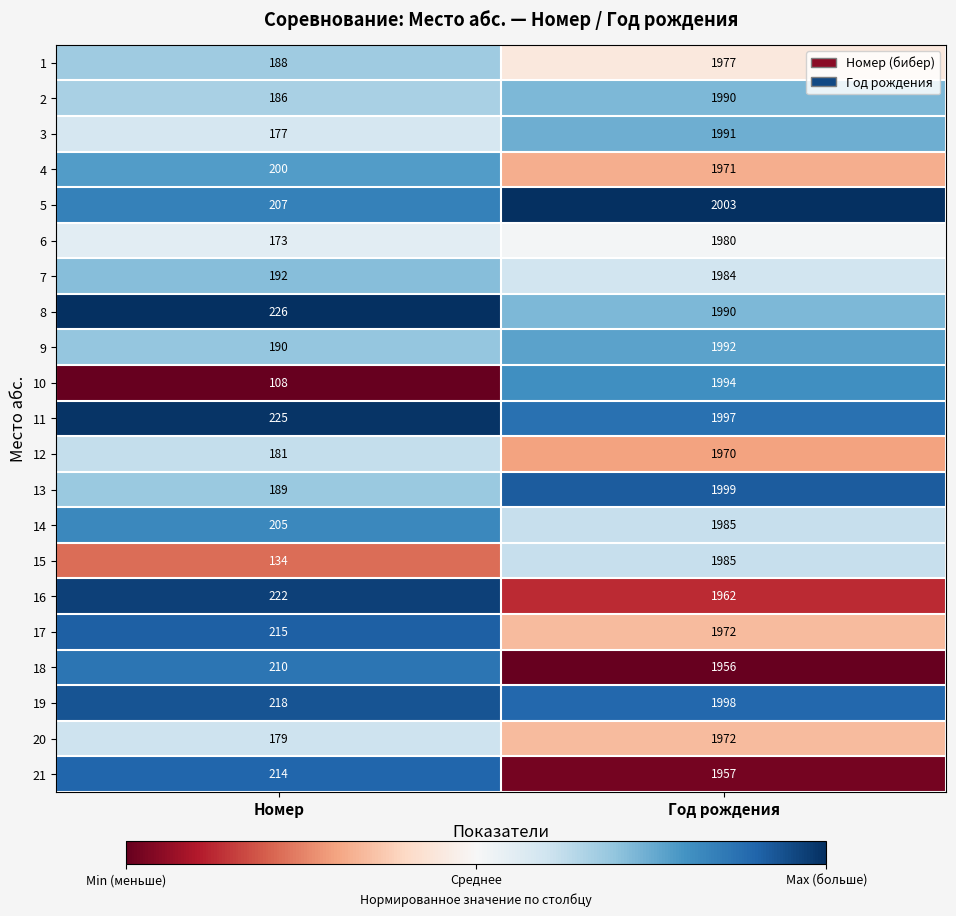

At which category is the sum across all series the highest?

Год рождения